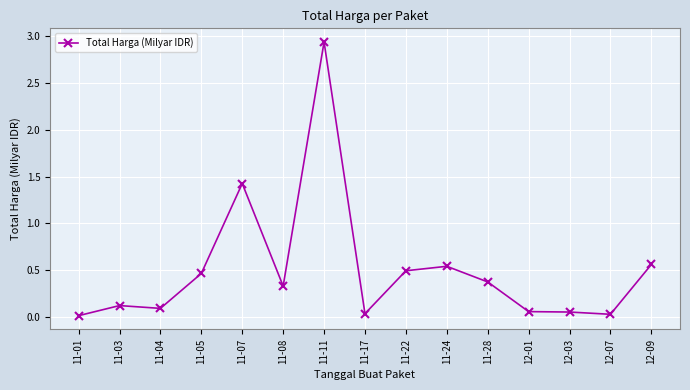

Which label corresponds to the largest value in the chart?

11-11